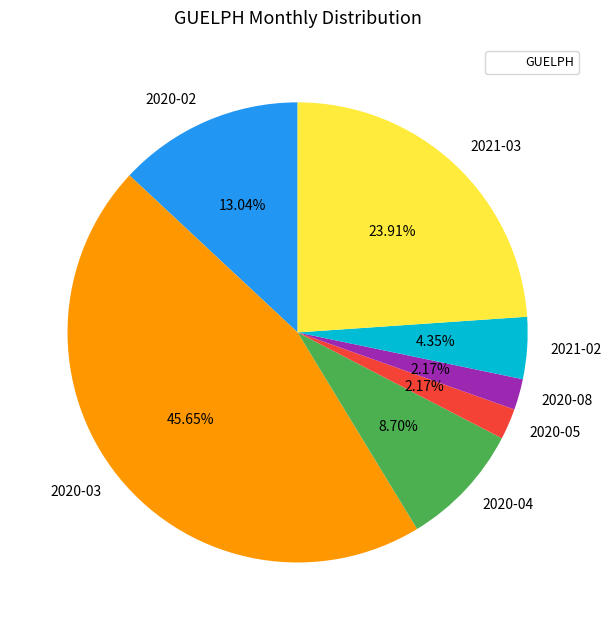

Does 2020-04 represent more than half of the total?

No